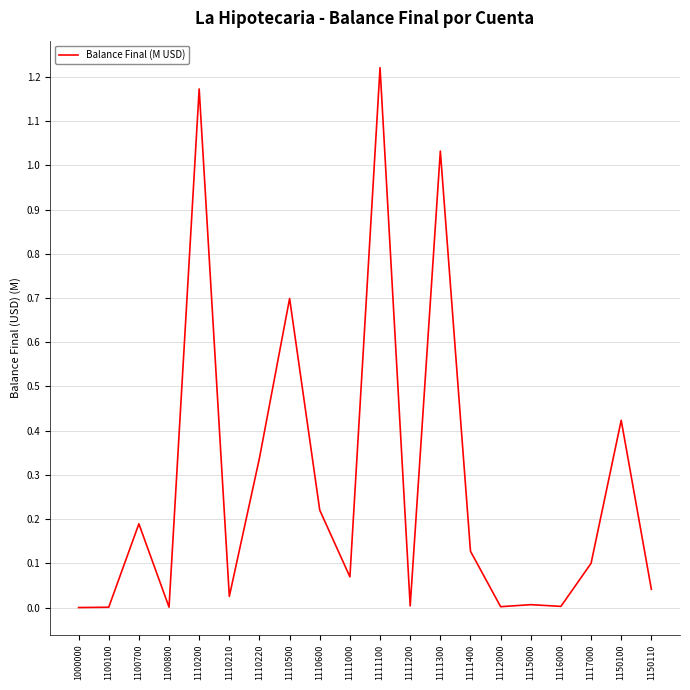

Which has a higher value, 1110200 or 1100700?

1110200